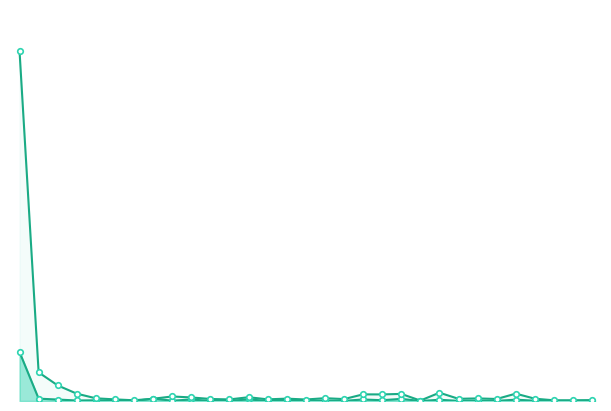

The chart shows a value of 6240693733 at 14. True or false?

False